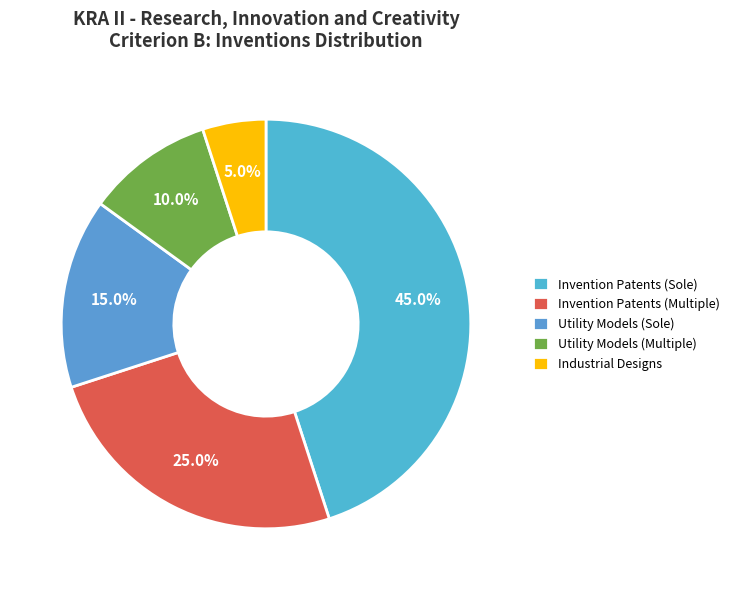

Combined, do Utility Models (Sole) and Invention Patents (Sole) account for over 50%?

Yes